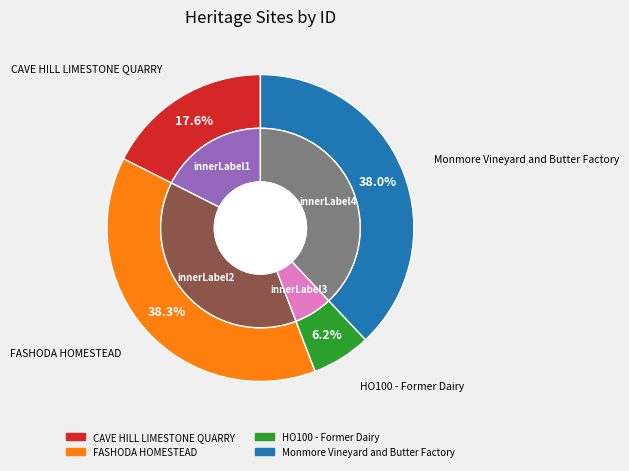

To the nearest percent, what is the difference between the largest and smallest slice percentages?

32%